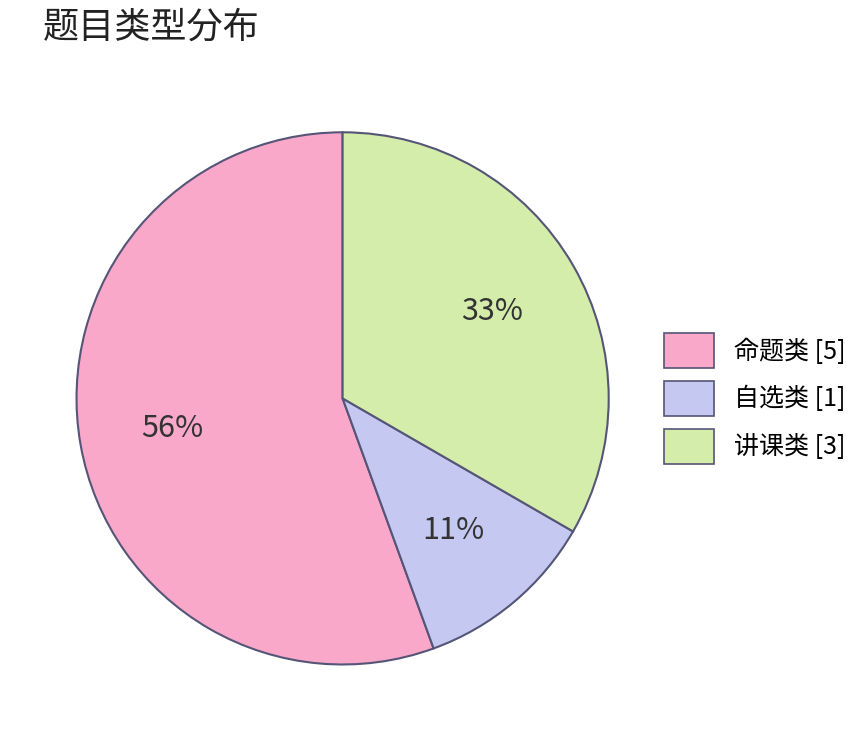

What is the smallest slice in the pie chart?

自选类